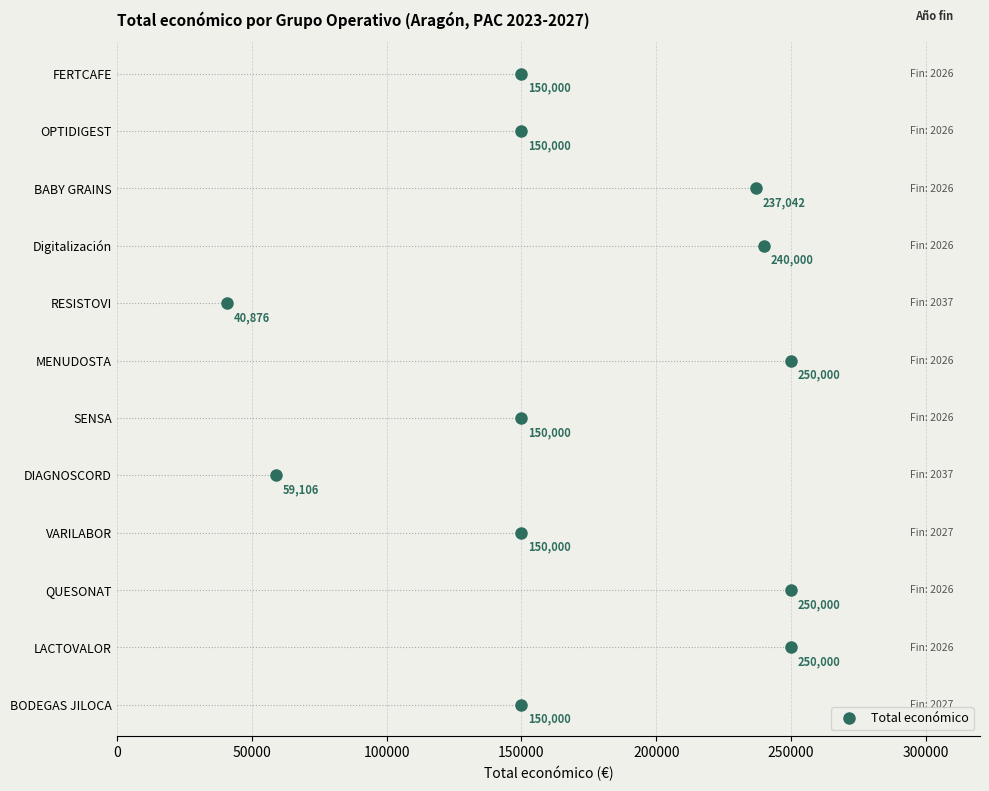

How many lines are shown in the chart?

1